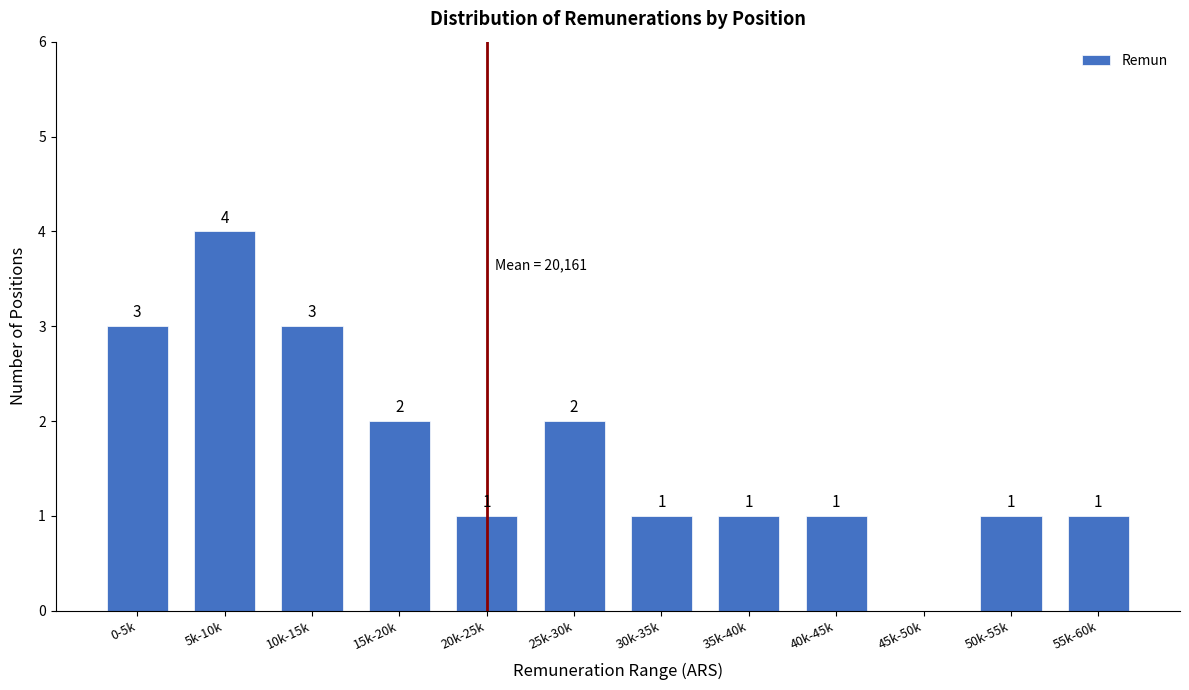

Reading right to left, transcribe all the data shown in this chart.

55k-60k=1	50k-55k=1	45k-50k=0	40k-45k=1	35k-40k=1	30k-35k=1	25k-30k=2	20k-25k=1	15k-20k=2	10k-15k=3	5k-10k=4	0-5k=3